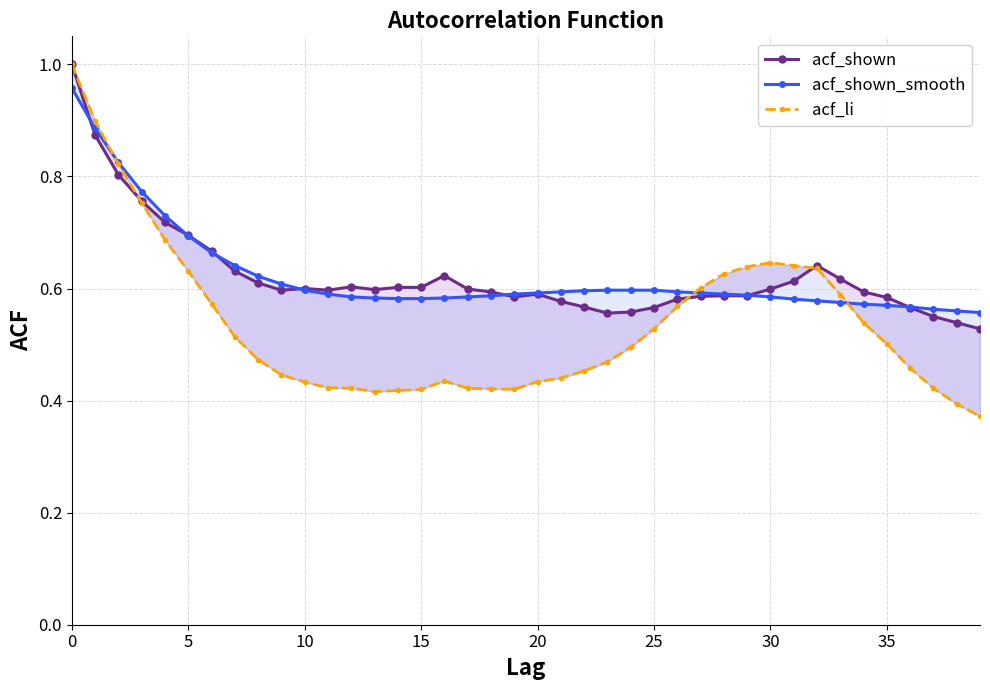

At which category does acf_li reach its first local peak?

16